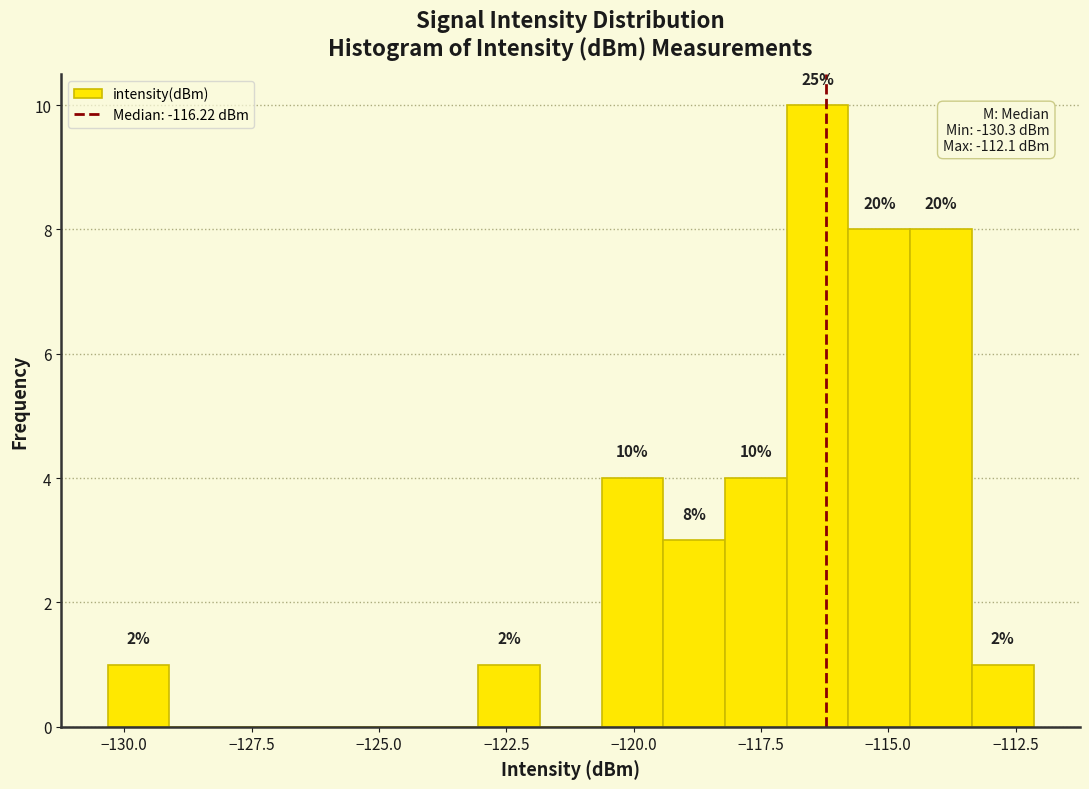

Around what value on the x-axis is the tallest bar? Give the approximate position of its centre, as read against the axis.

-116.5